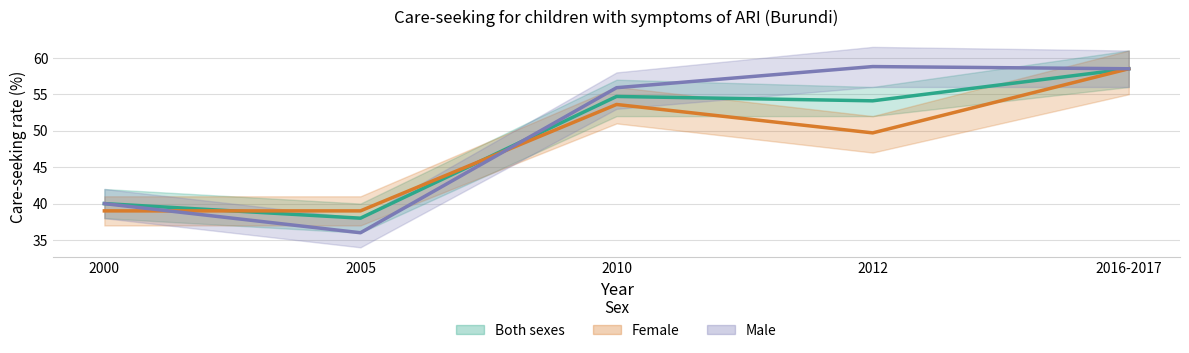

Is it true that Male equals 55.9 at 2010?

True